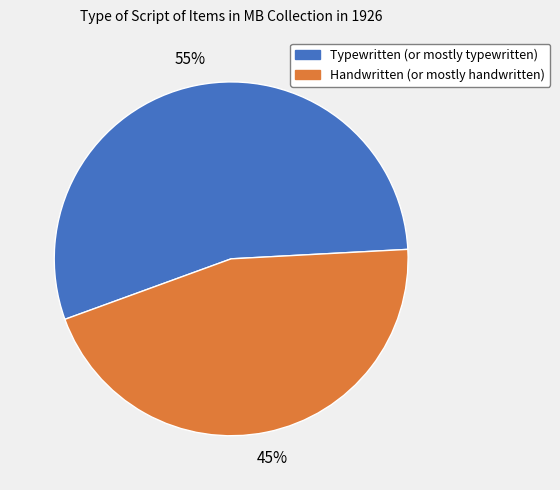

Which has a higher value, Handwritten (or mostly handwritten) or Typewritten (or mostly typewritten)?

Typewritten (or mostly typewritten)